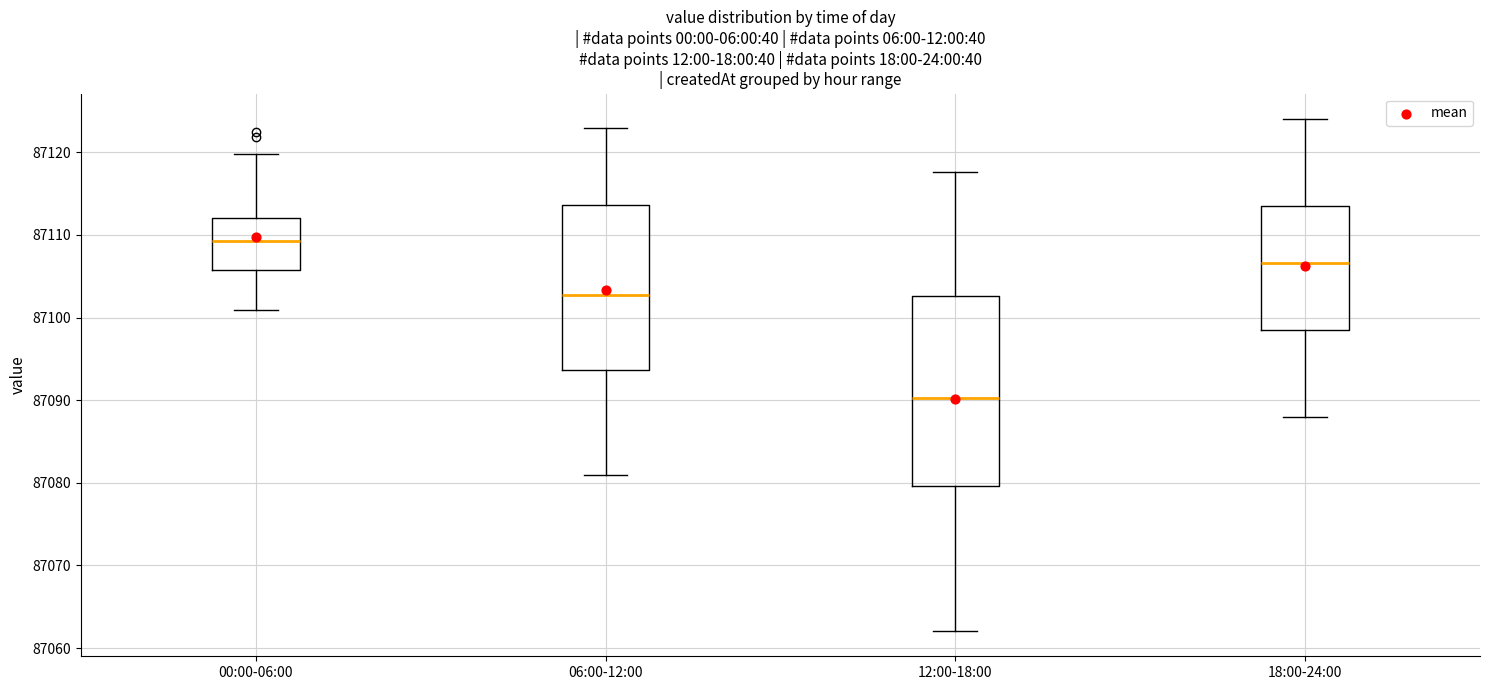

Comparing the boxes themselves (not the whiskers), which one is the tallest?

12:00-18:00